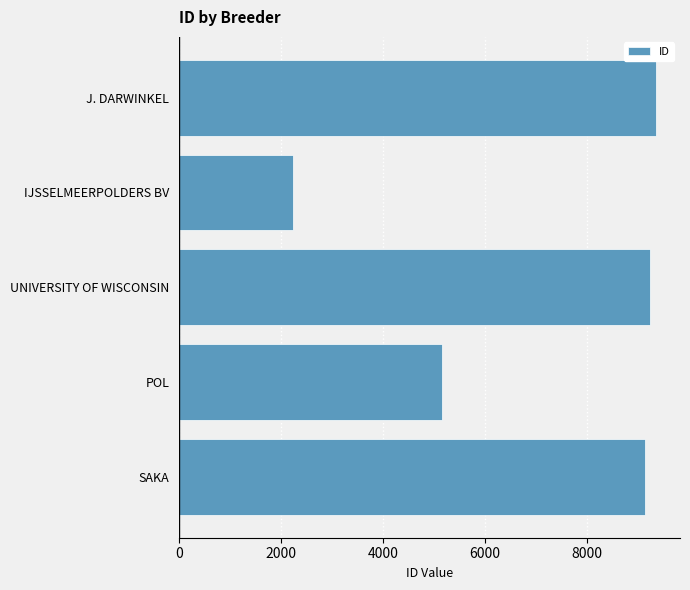

How many data points does each series have?

5